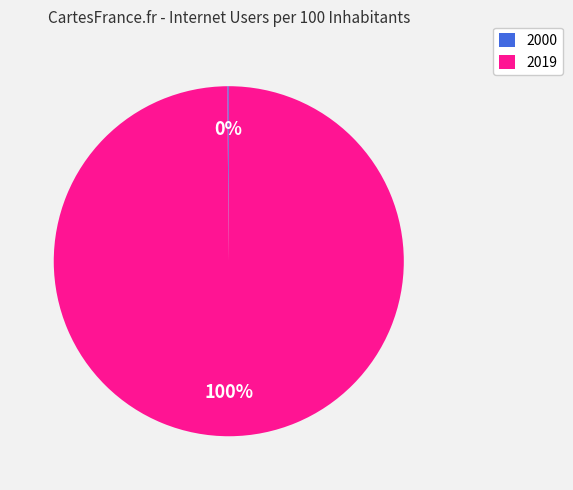

Is there a majority slice in this chart?

Yes